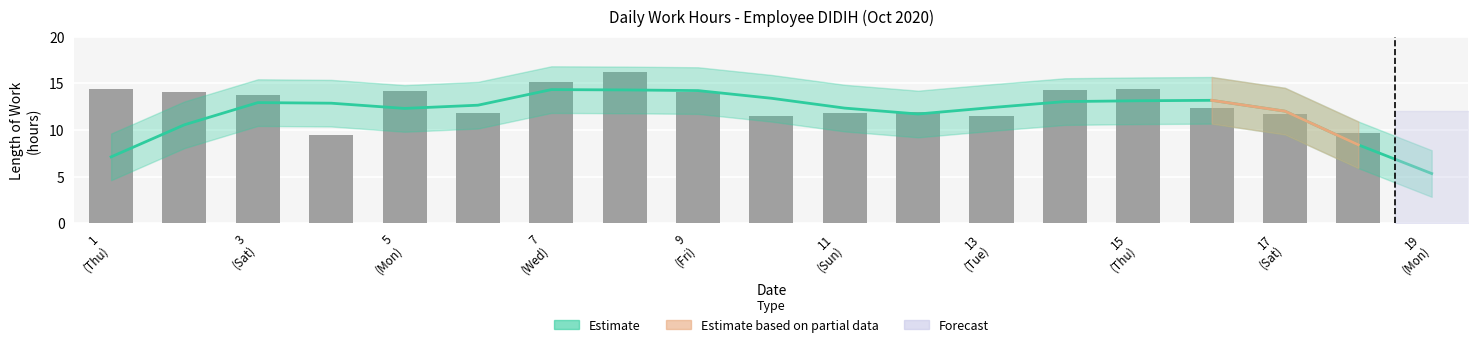

Is it true that the value at 1 (Thu) is 14.4?

True